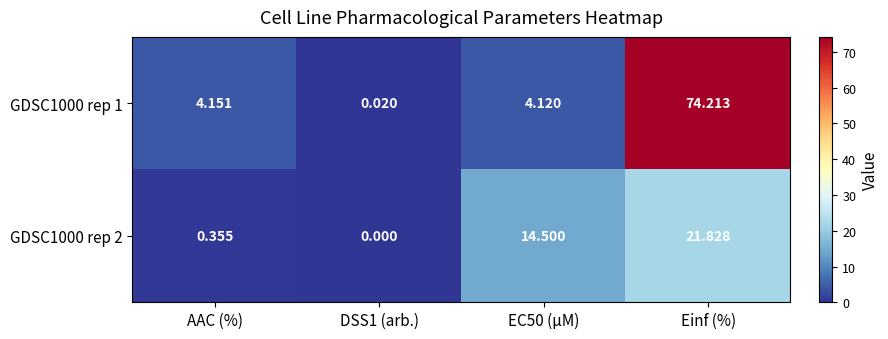

At which category is the sum across all series the highest?

Einf (%)